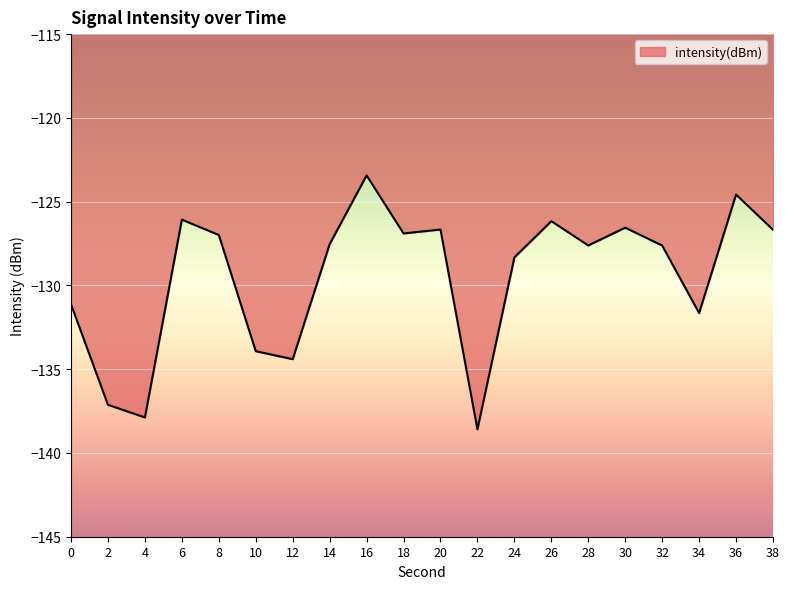

What is the minimum value shown in the chart?

-138.6